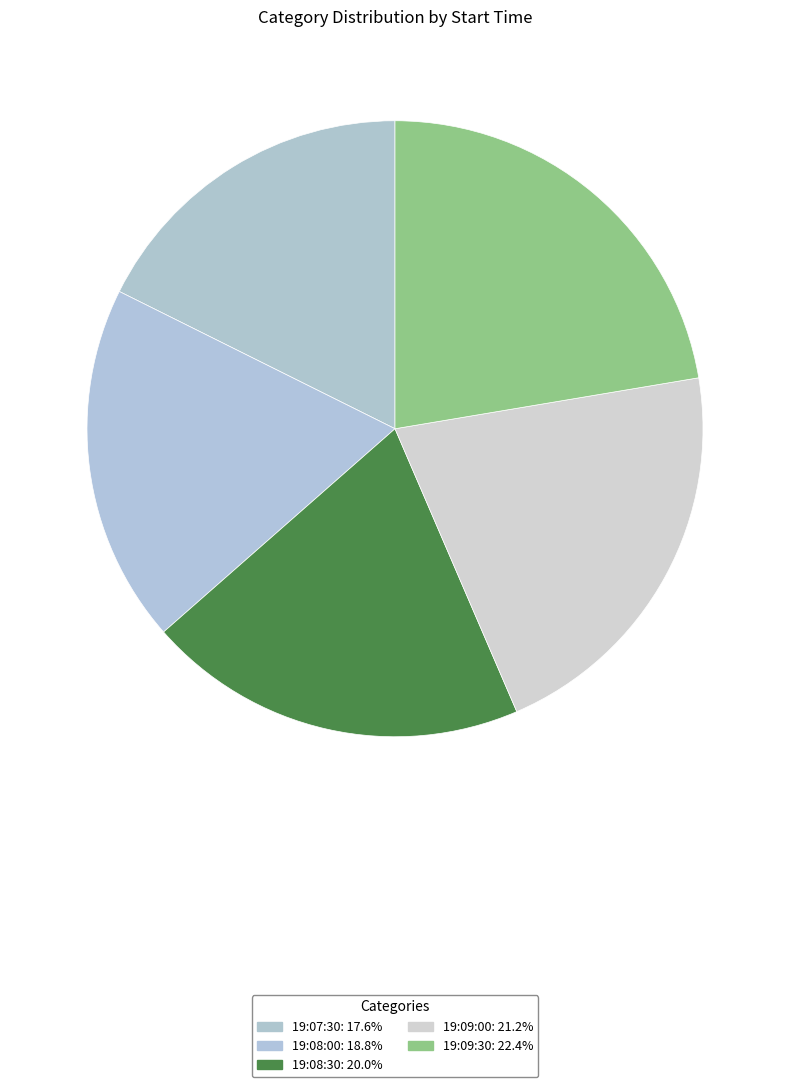

To the nearest percent, what percentage of the pie is 19:08:00?

19%